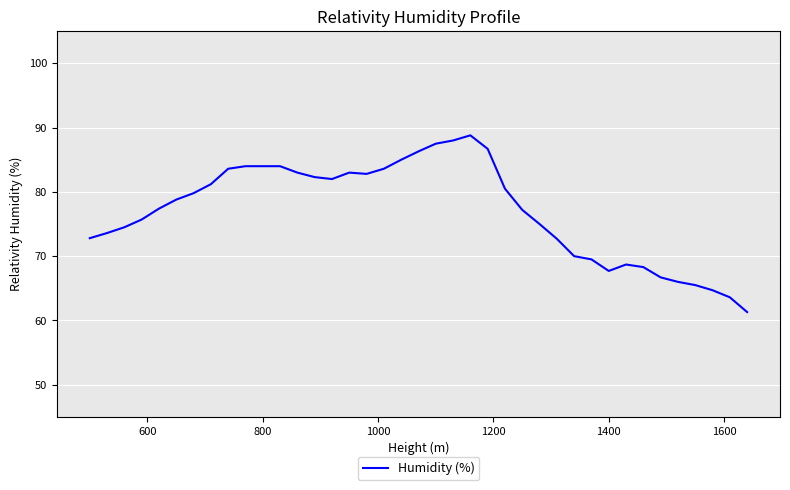

What is the greatest value displayed?

88.8